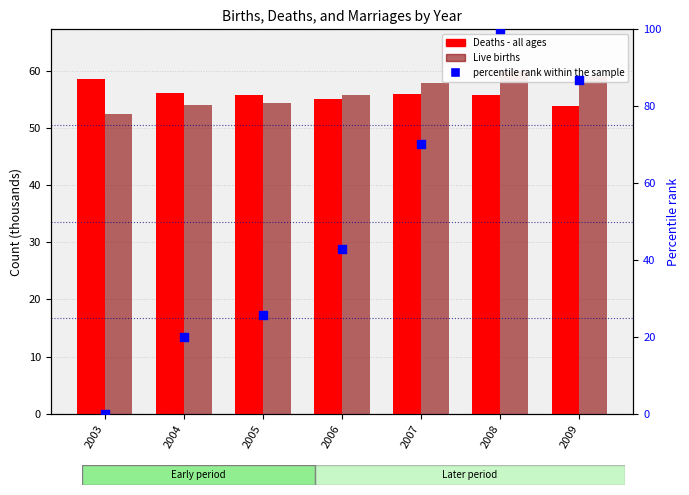

What is the total value across all series at 2005?

135.8